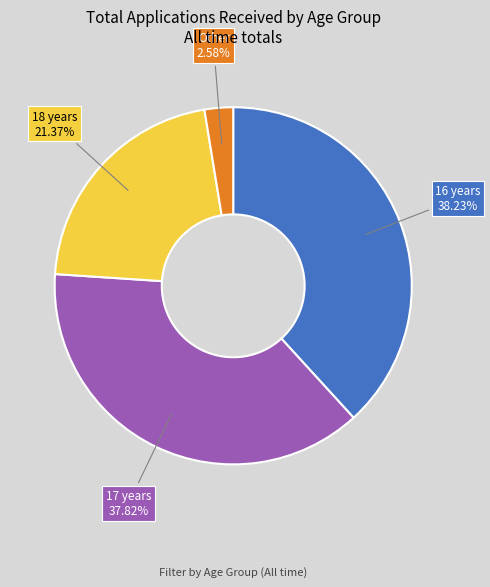

What percentage do 17 years and Other together represent?

40.4%